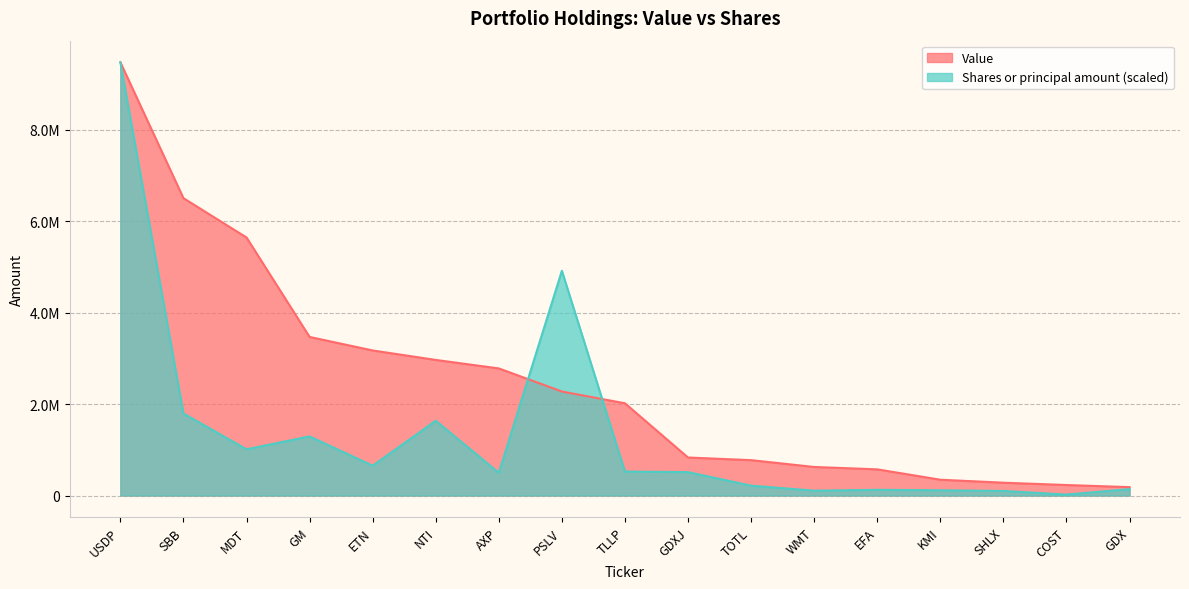

The value of Shares or principal amount at SHLX is 60774.1. True or false?

False